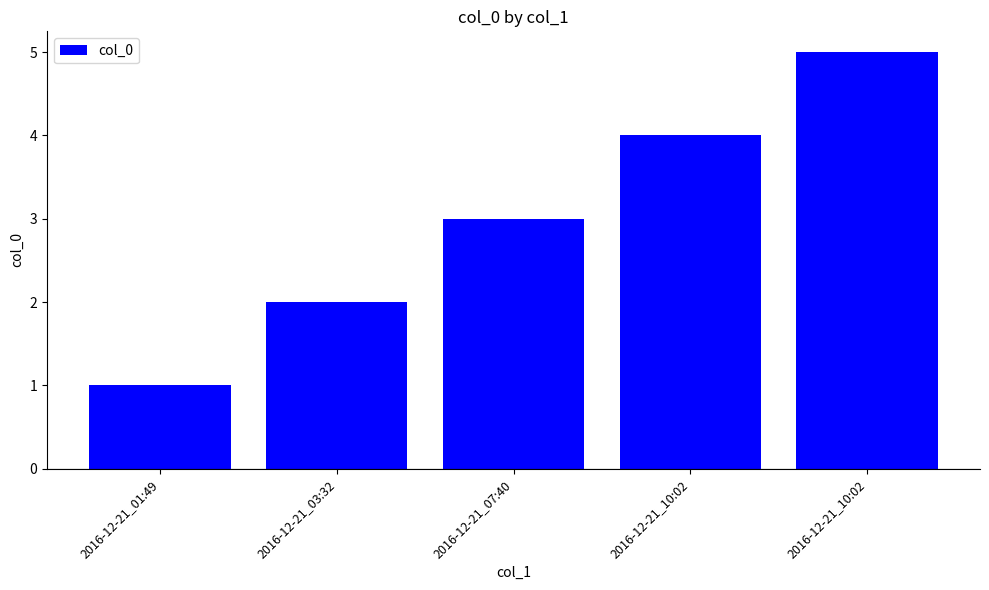

Approximately how many times larger is the value at 2016-12-21_01:49 compared to 2016-12-21_10:02?

0.2